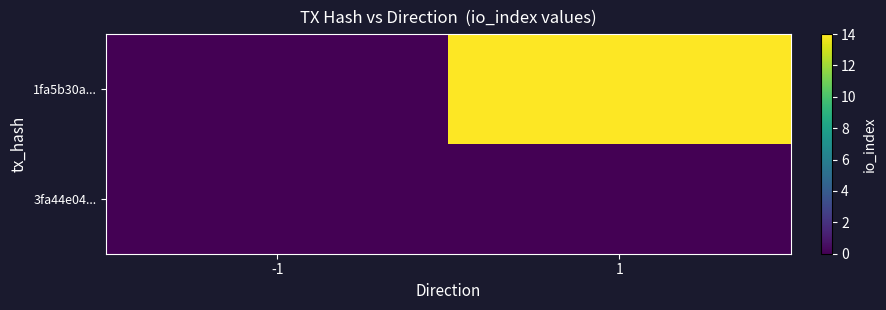

Rank the series by their average value, from lowest to highest.

3fa44e04..., 1fa5b30a...